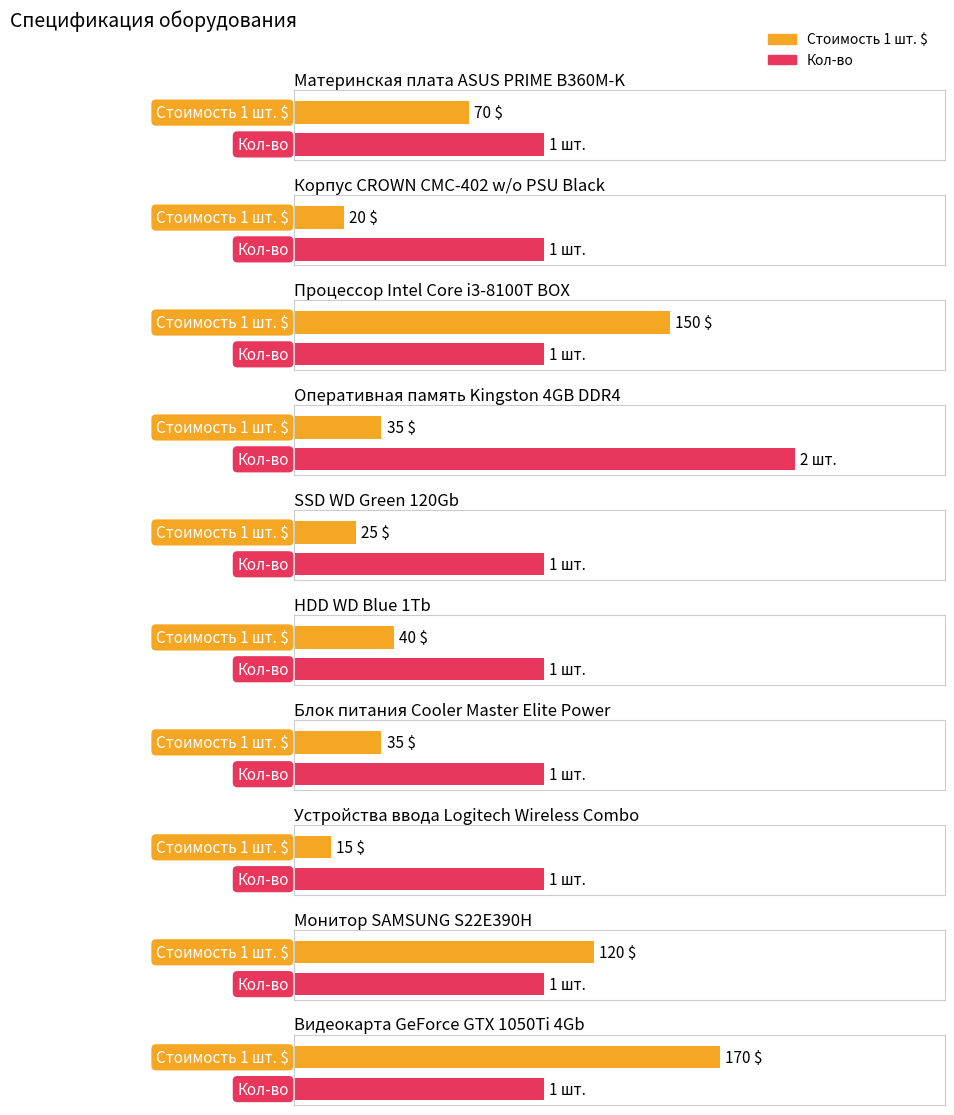

Rank the series by their average value, from highest to lowest.

Стоимость 1 шт. $, Кол-во